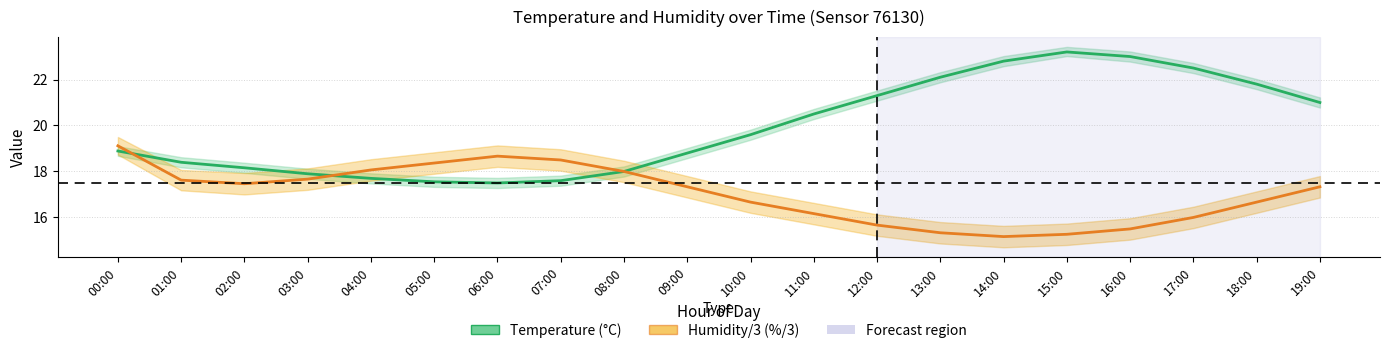

Where is the first local minimum for Temperature (°C)?

06:00